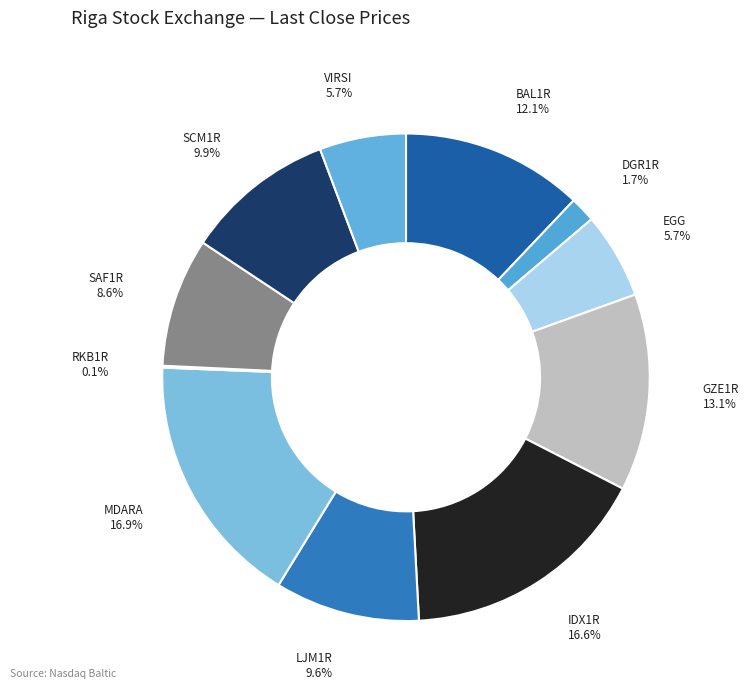

Combined, do EGG and GZE1R account for over 50%?

No